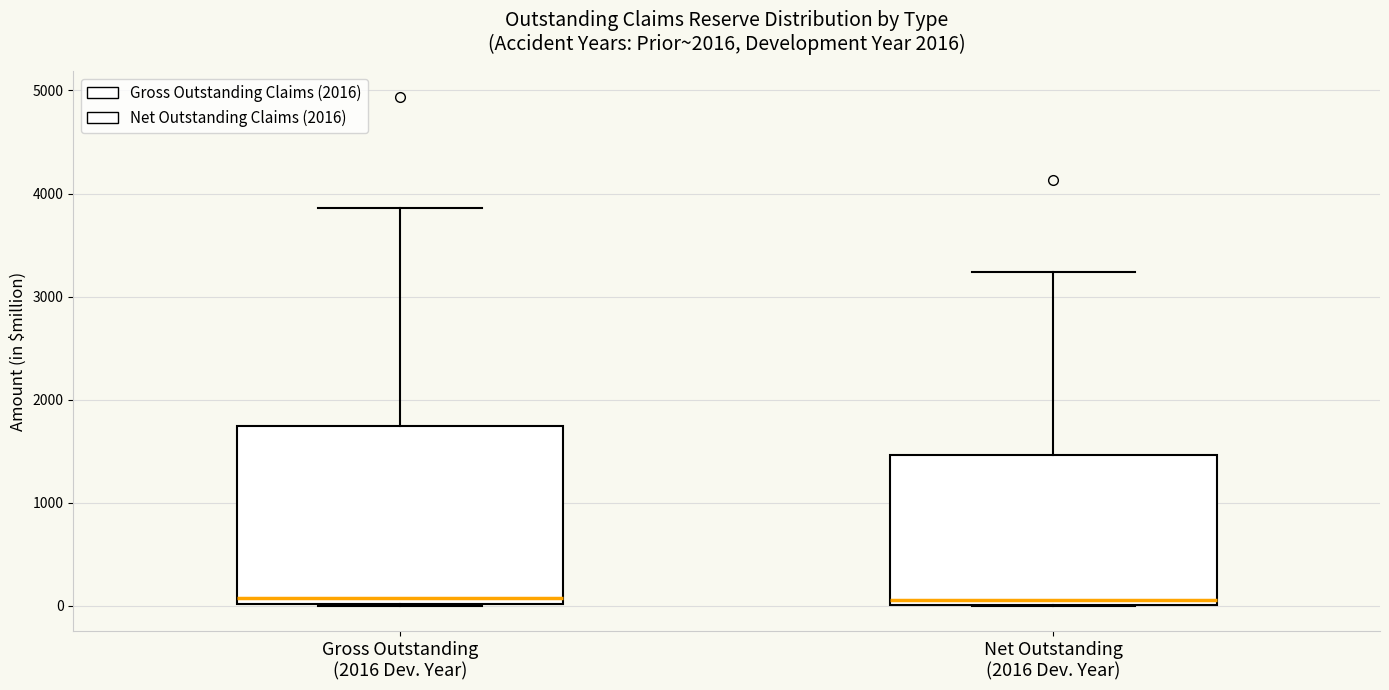

Reading left to right, read every box against the y-axis: the position of its median line, the range the box covers, and the ends of its whiskers. The values are not printed on the chart, so give them approximately, as read against the axis.

Gross Outstanding (2016 Dev. Year): median 100, box 0 to 1700, whiskers 0 to 3900
Net Outstanding (2016 Dev. Year): median 100, box 0 to 1500, whiskers 0 to 3200